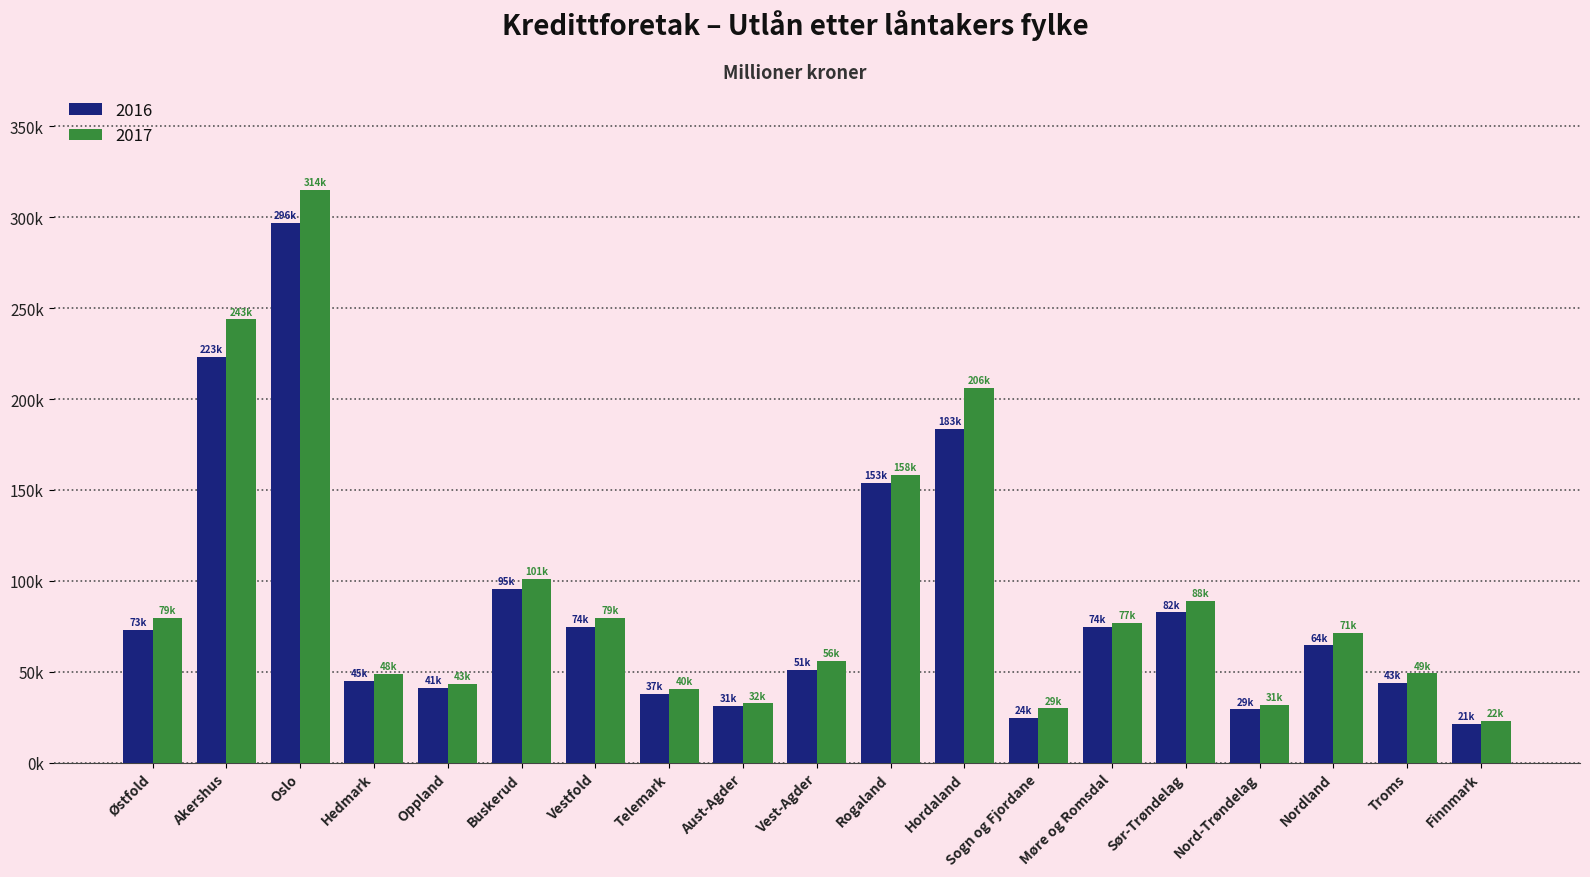

Which category has the highest value in the 2016 series?

Oslo